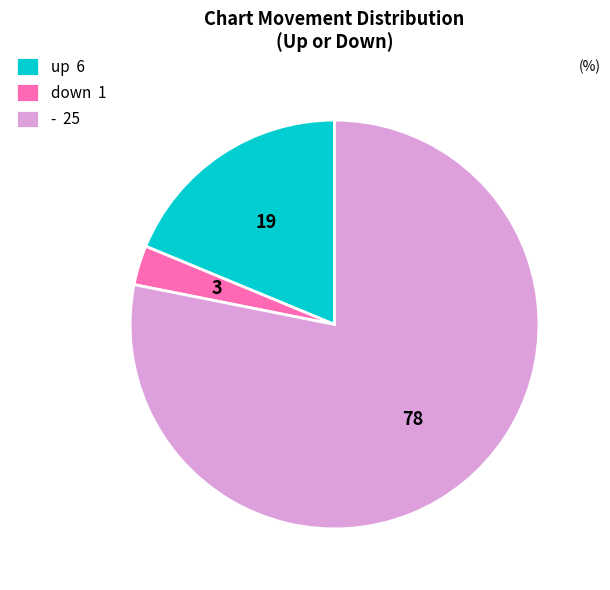

True or false: up 6 accounts for 19% of the total.

True